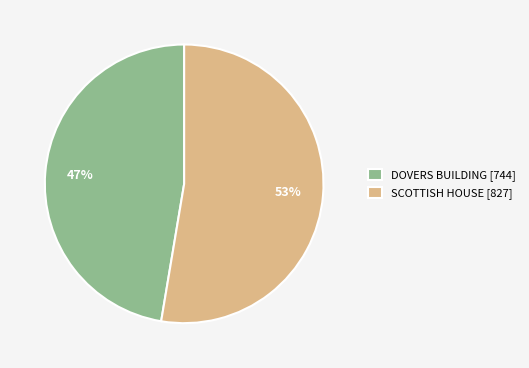

Combined, do SCOTTISH HOUSE and DOVERS BUILDING account for over 50%?

Yes